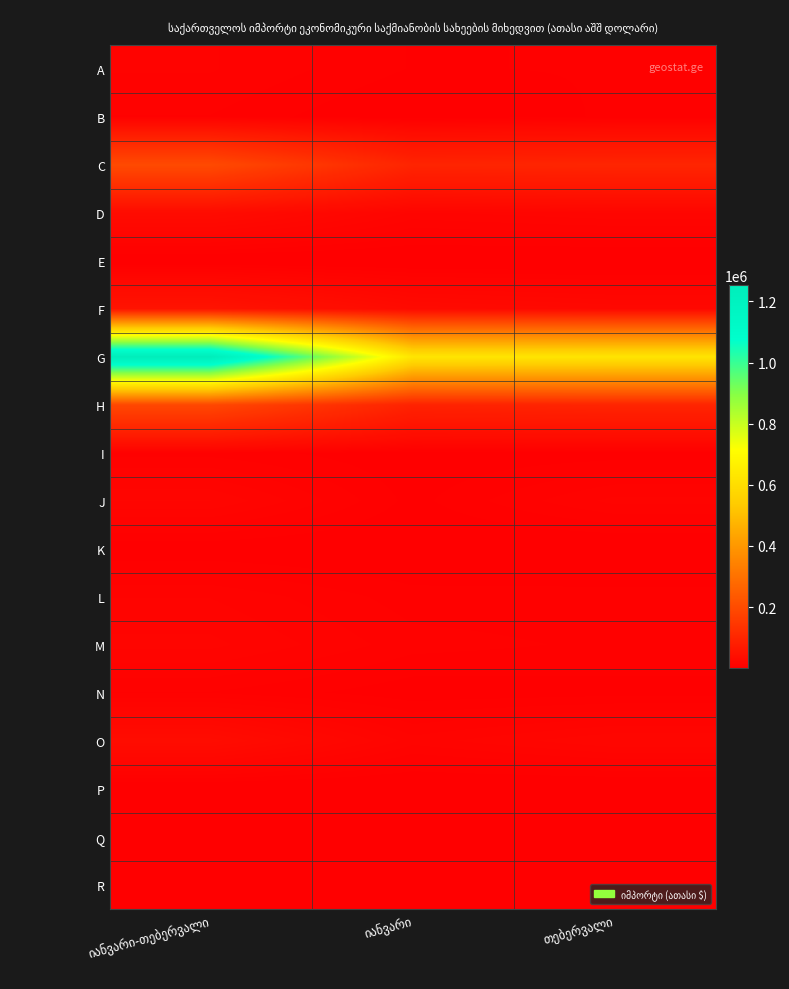

Which series has the largest total across all categories?

G